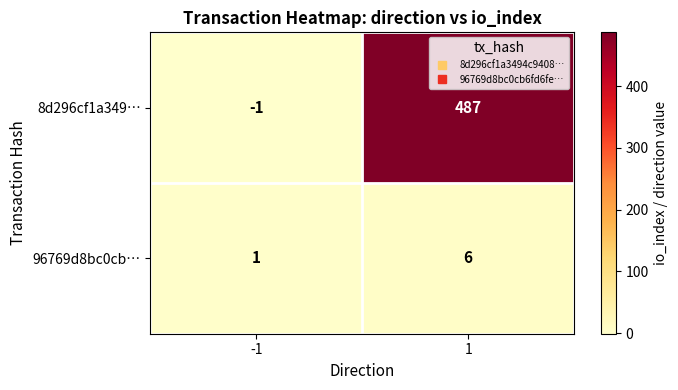

What is the average value of the 96769d8bc0cb… series?

4